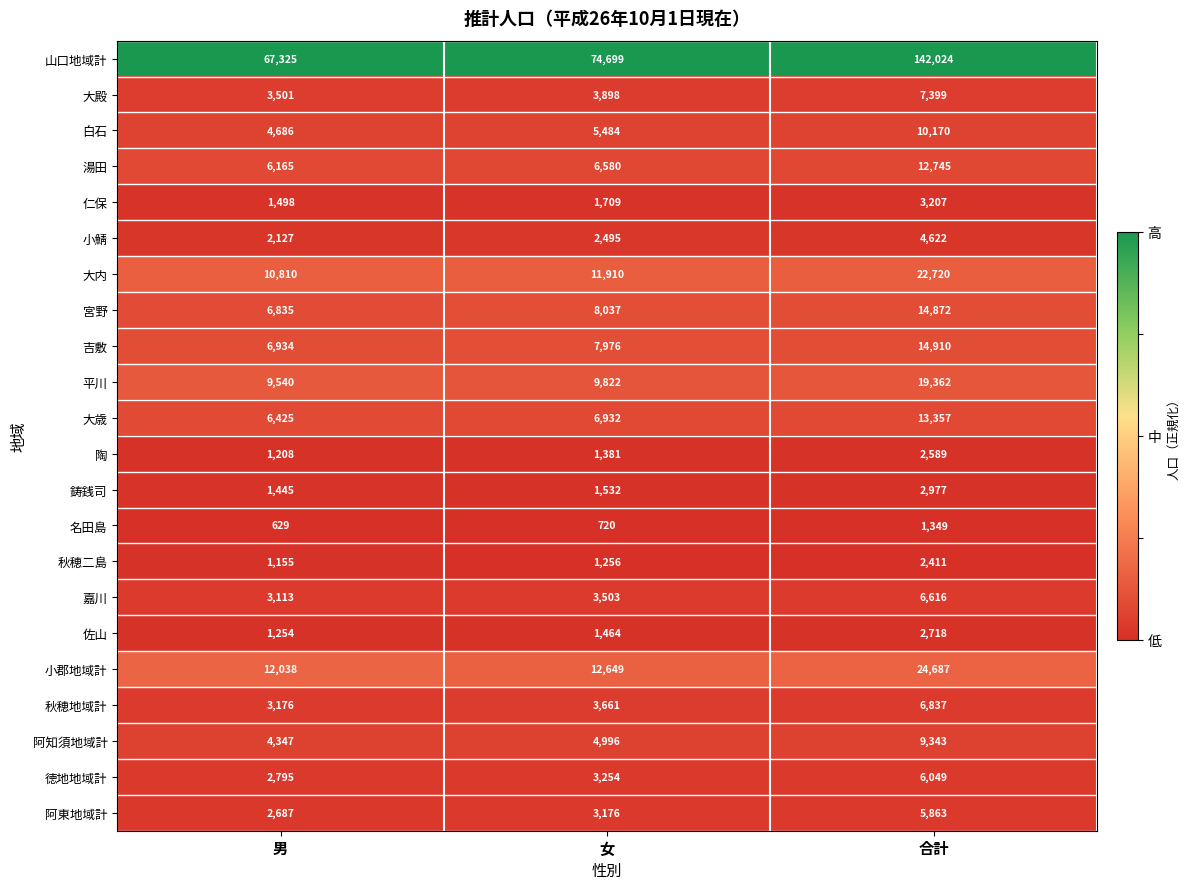

True or false: 秋穂二島 has a value of 3272 at 合計.

False